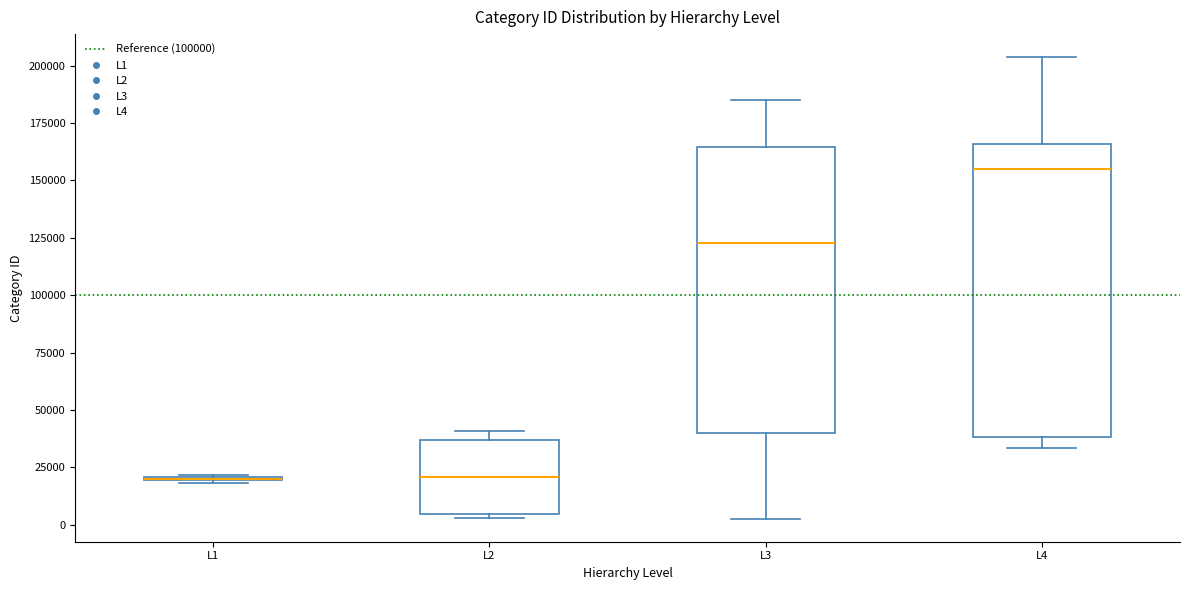

Reading left to right, transcribe this box plot: for each box, give where its median line is, the range the box spans, and where its two whiskers end, as read against the y-axis. The values are not printed on the chart, so give them approximately, as read against the axis.

L1: box collapsed to a line at 20000, whiskers 20000 to 20000
L2: median 20000, box 5000 to 35000, whiskers 5000 (just below the box's lower edge) to 40000
L3: median 125000, box 40000 to 165000, whiskers 5000 to 185000
L4: median 155000, box 40000 to 165000, whiskers 35000 to 205000